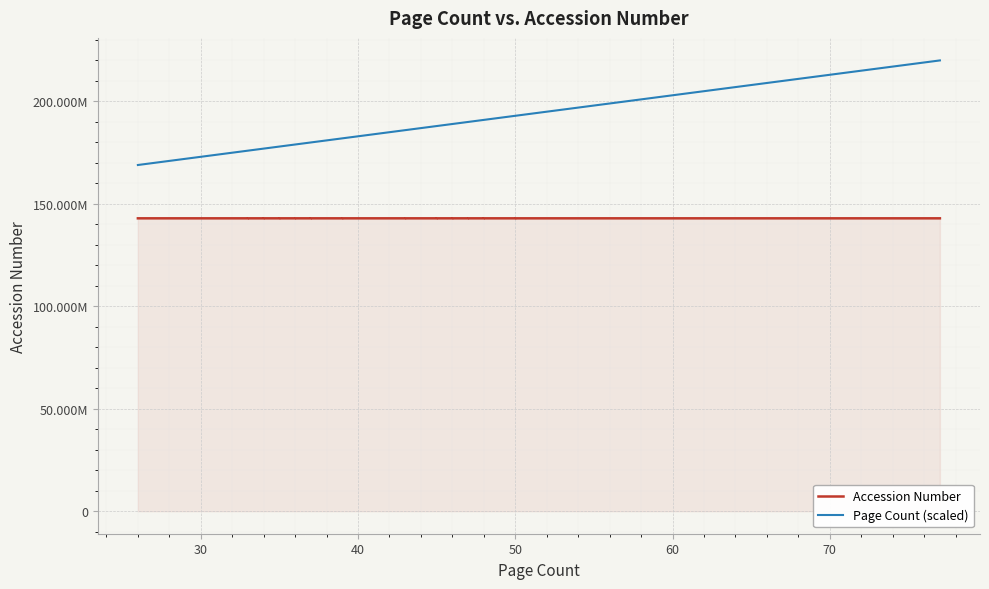

True or false: Page Count (scaled) and Accession Number cross at least once.

False